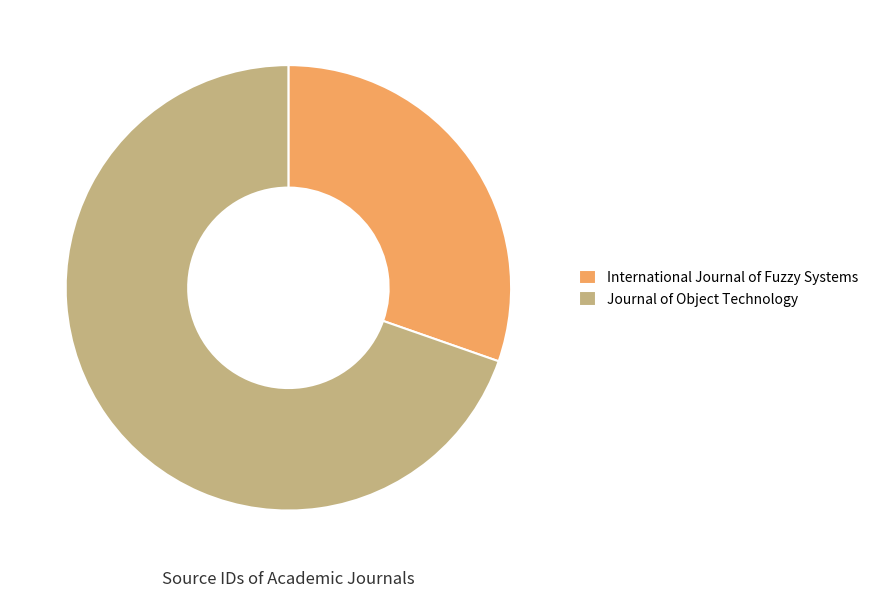

Which category has the biggest portion of the pie?

Journal of Object Technology